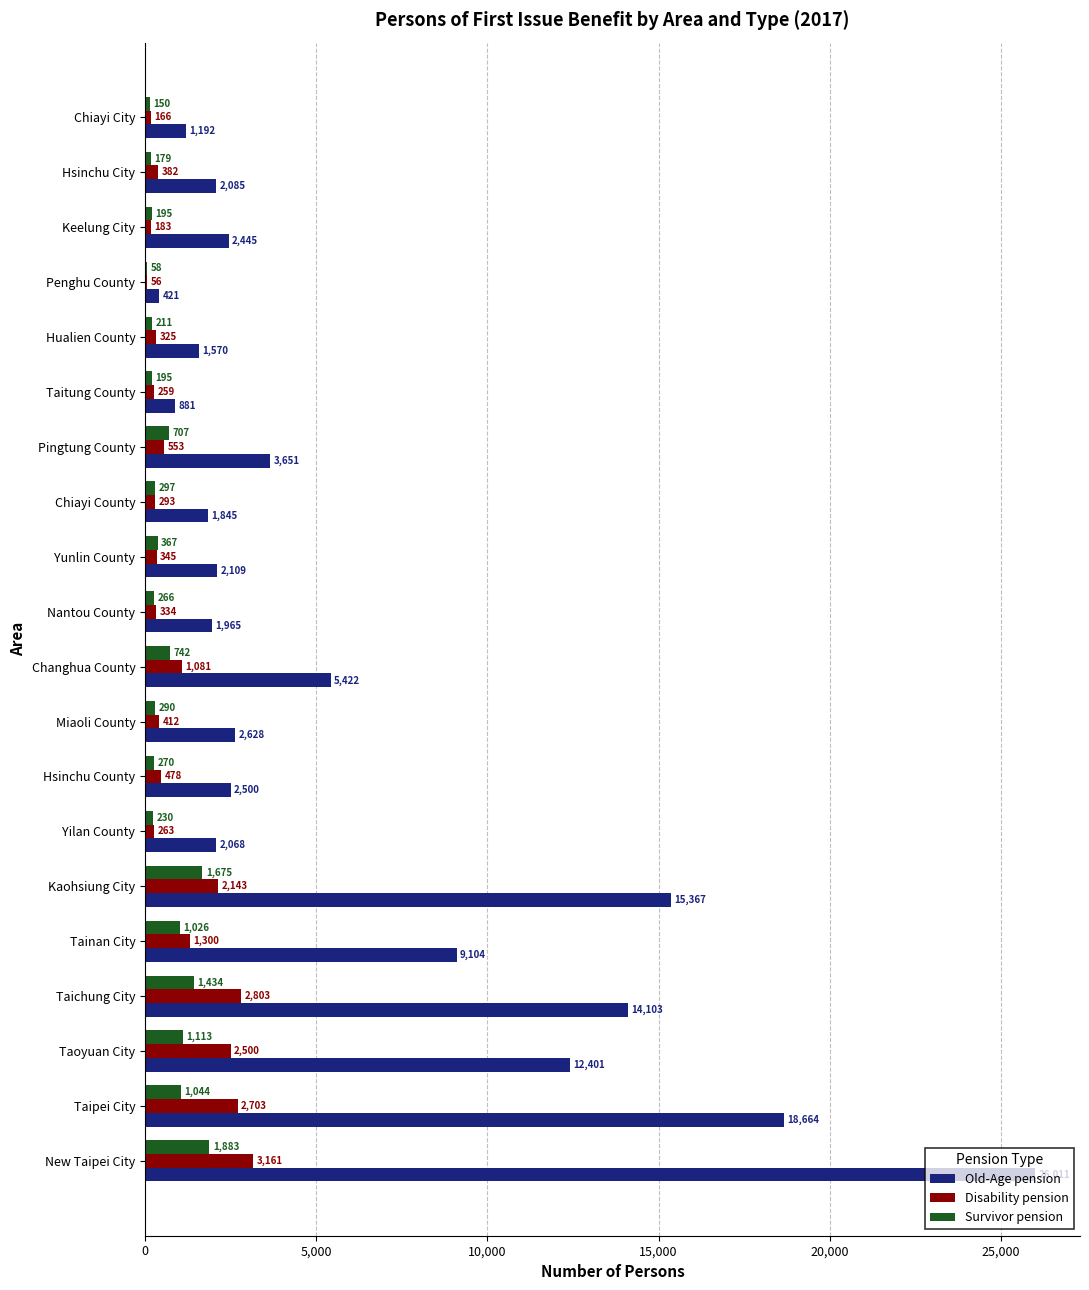

Which category has the highest value across all series?

New Taipei City